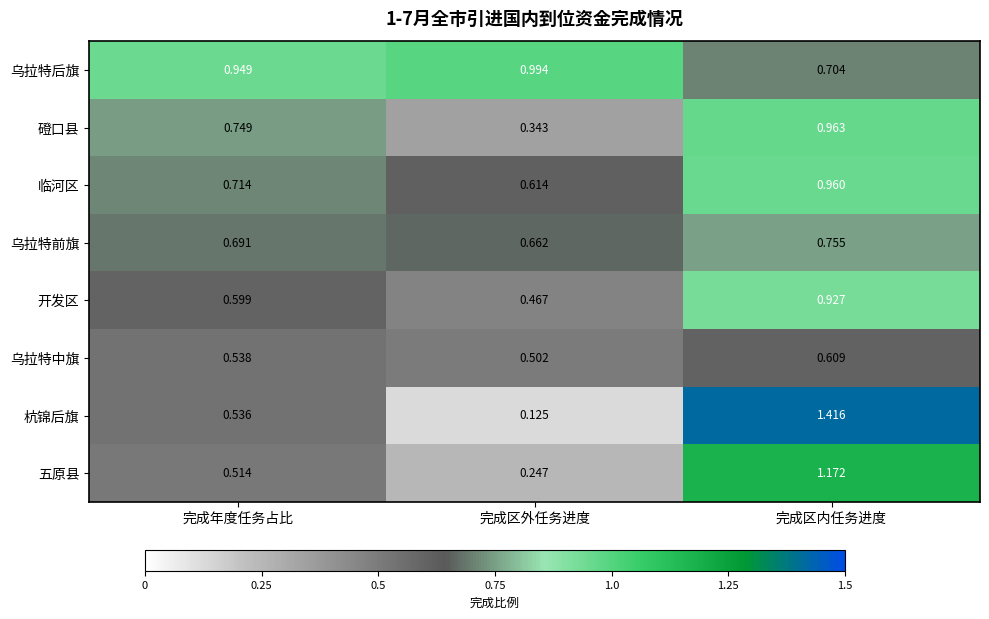

At which category does the chart reach its peak across all series?

完成区内任务进度